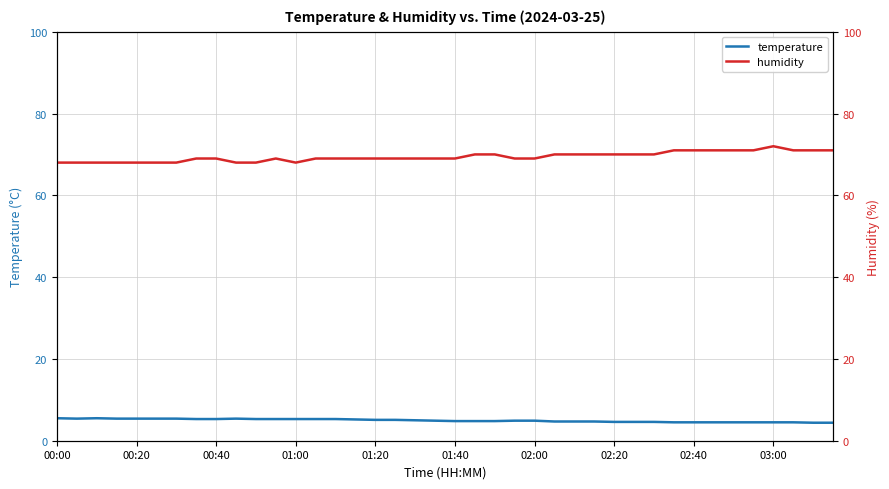

How many interior local valleys does the humidity series have?

1